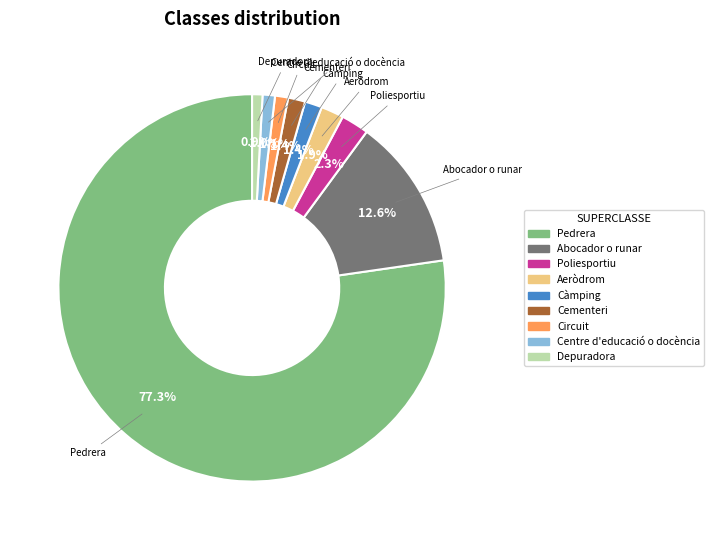

What is the total percentage of Poliesportiu and Aeròdrom?

4.2%